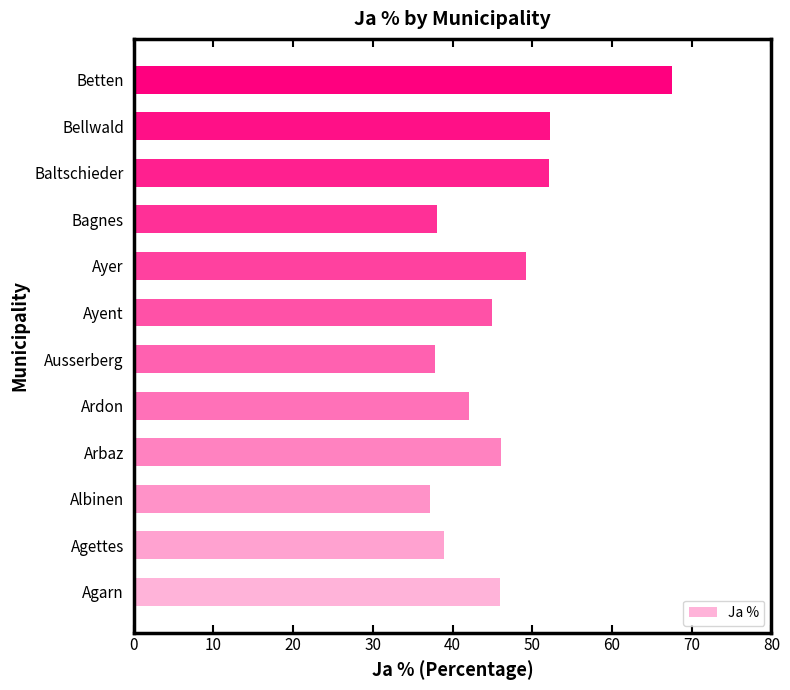

Which category has the lowest value across all series?

Albinen